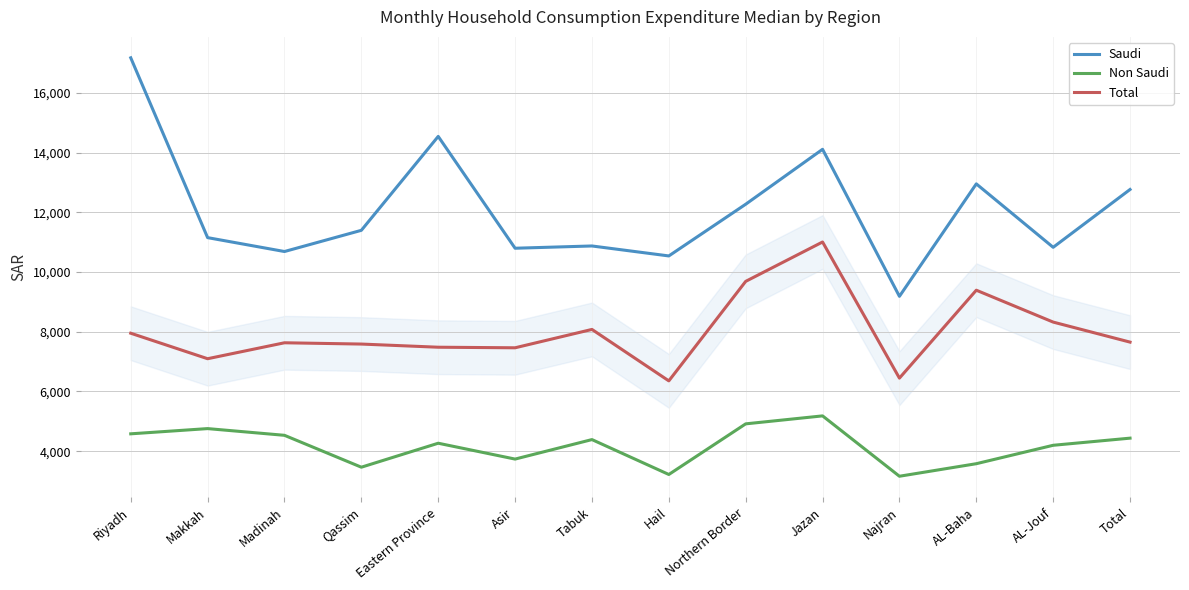

At Qassim, list the series in order from smallest to largest.

Non Saudi, Total, Saudi